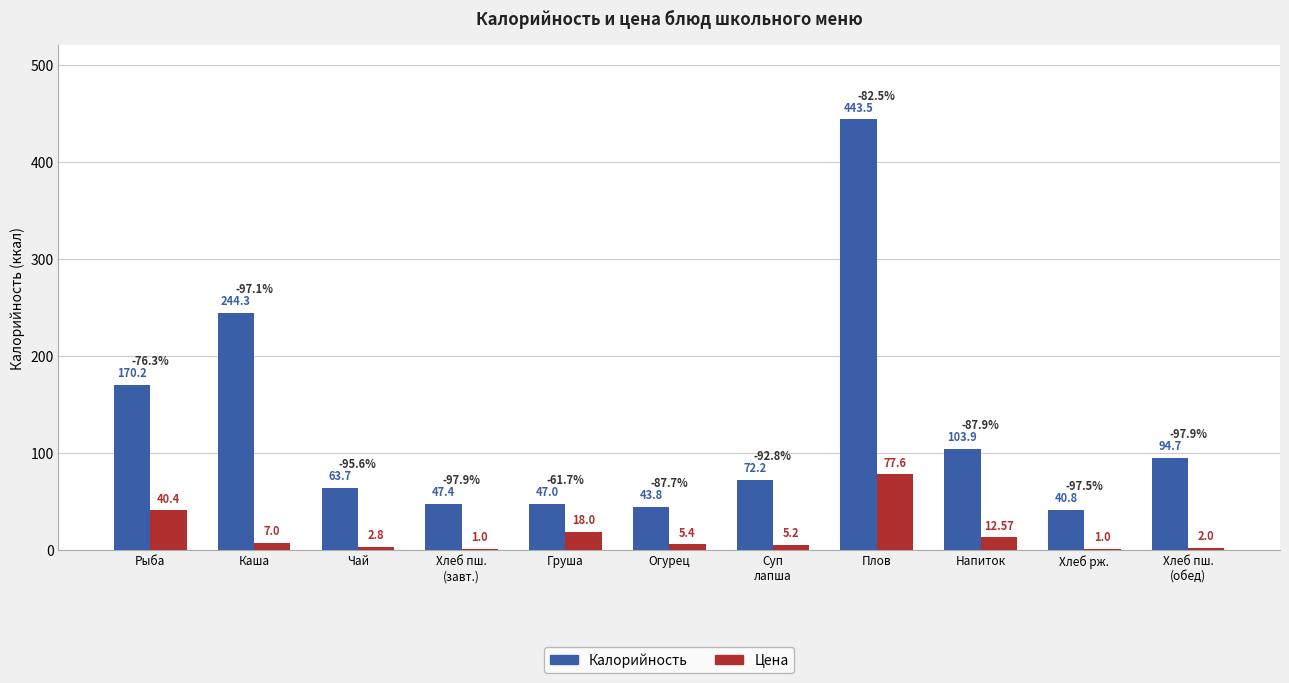

What is the difference between the Цена values at Хлеб пш.
(обед) and Огурец?

3.4